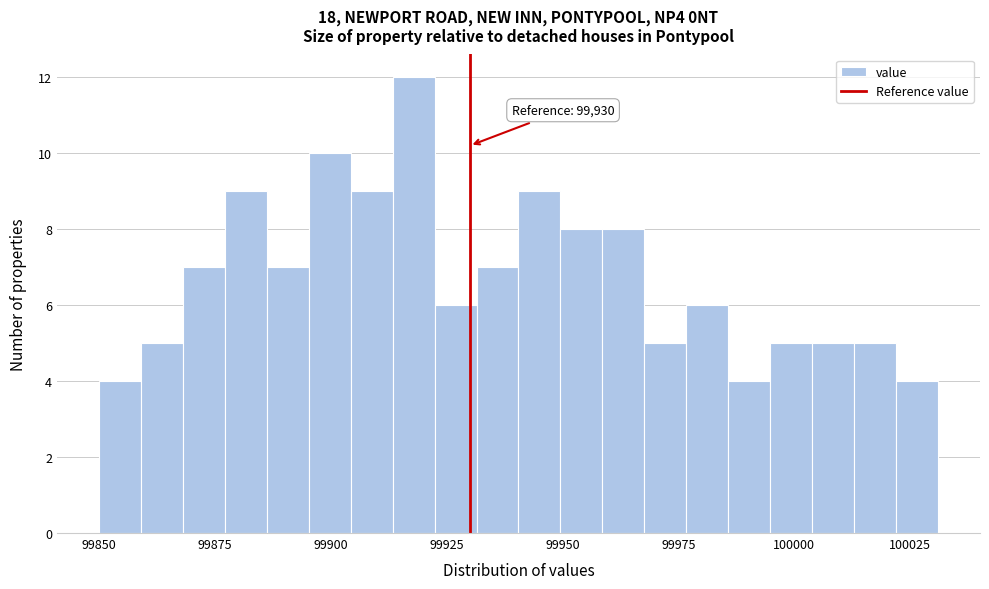

Read against the x-axis, roughly where is the centre of the tallest bar?

99920